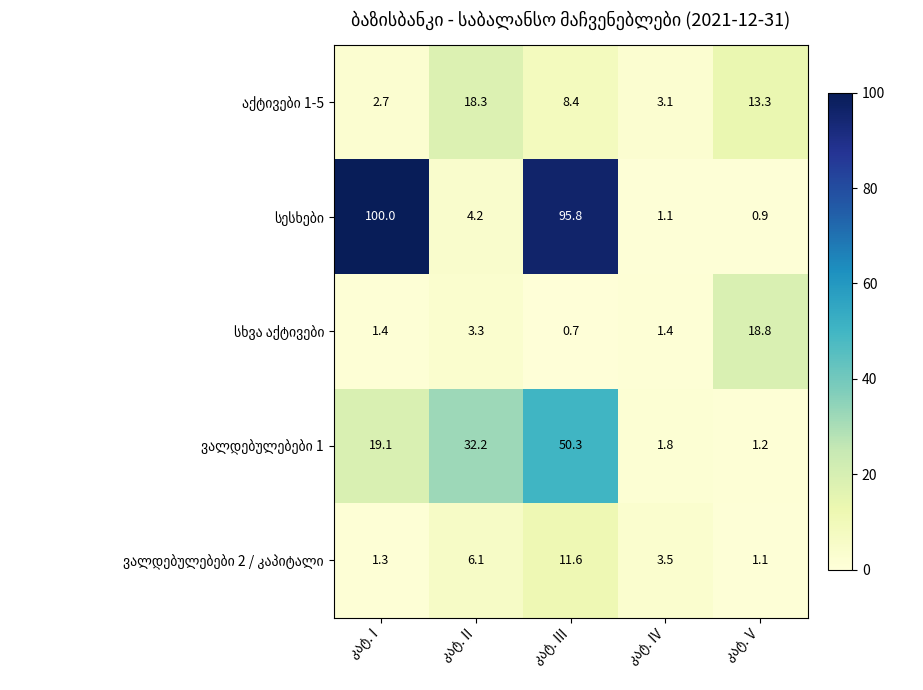

What is the minimum value shown in the chart?

0.7